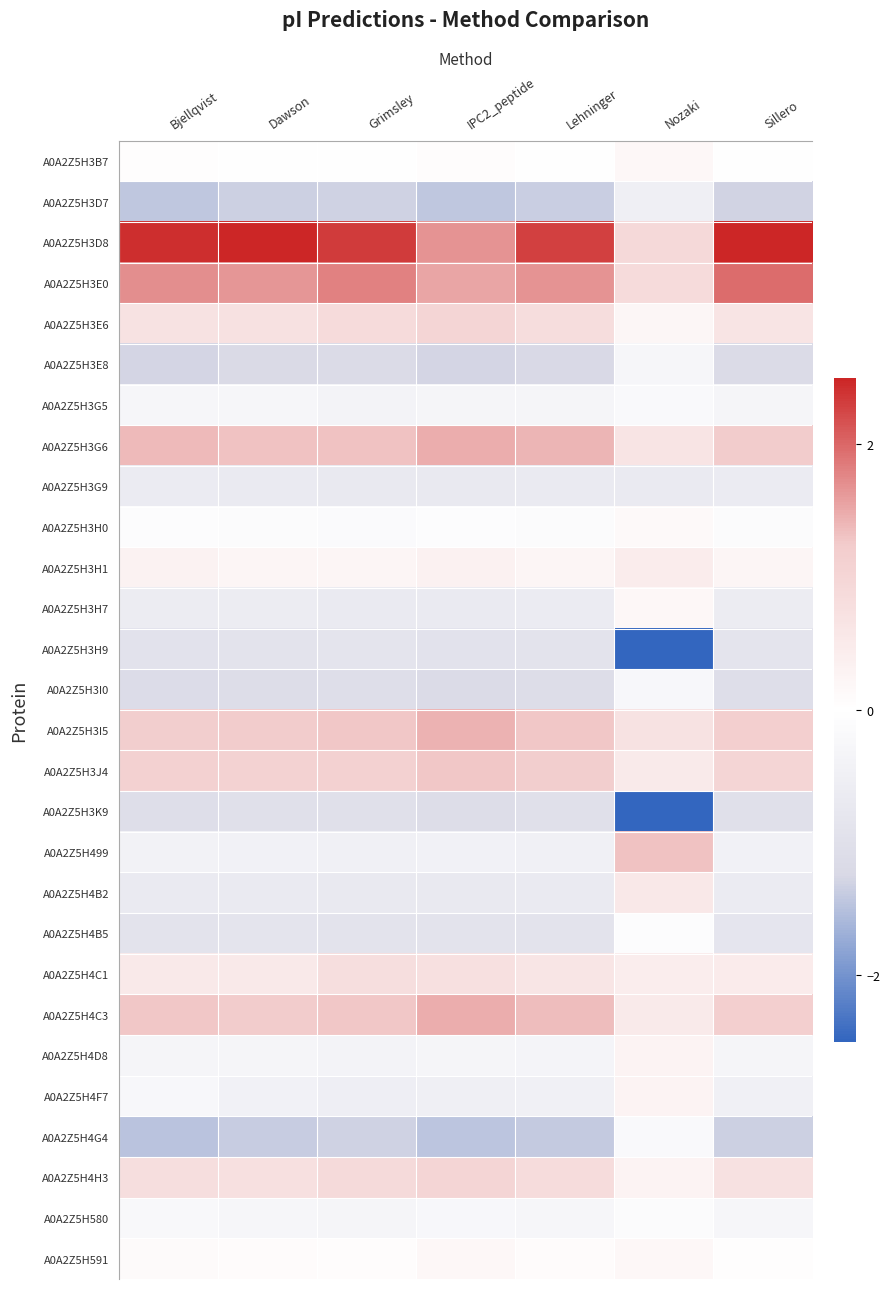

What is the smallest value displayed?

-3.8